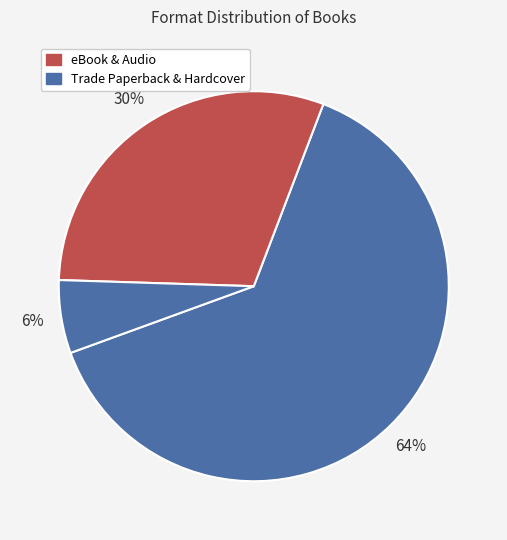

How many segments does this pie chart have?

3